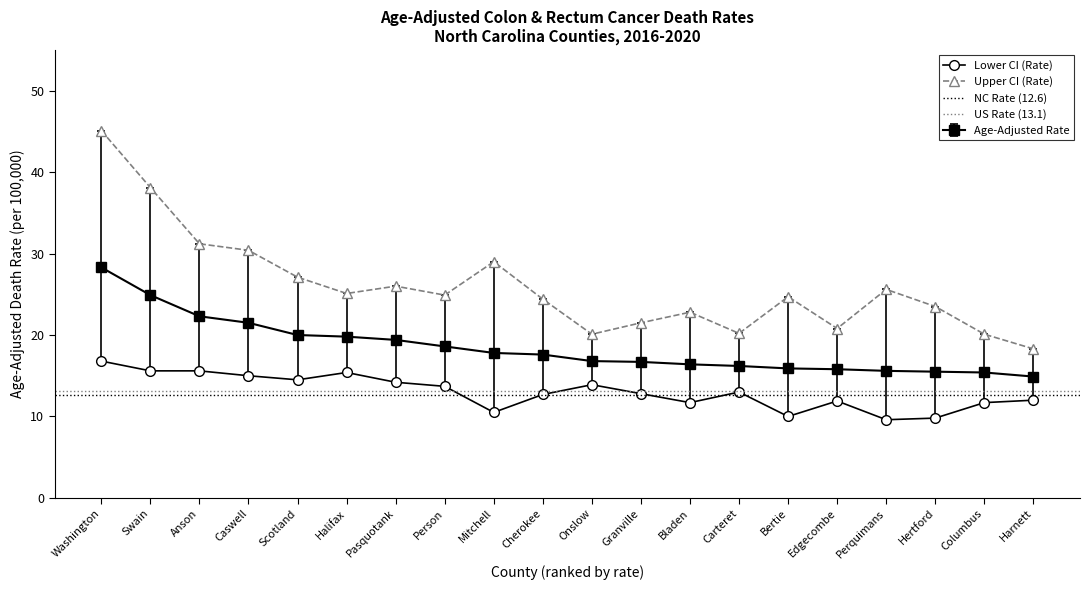

What is the total value across all series at Pasquotank?

59.6